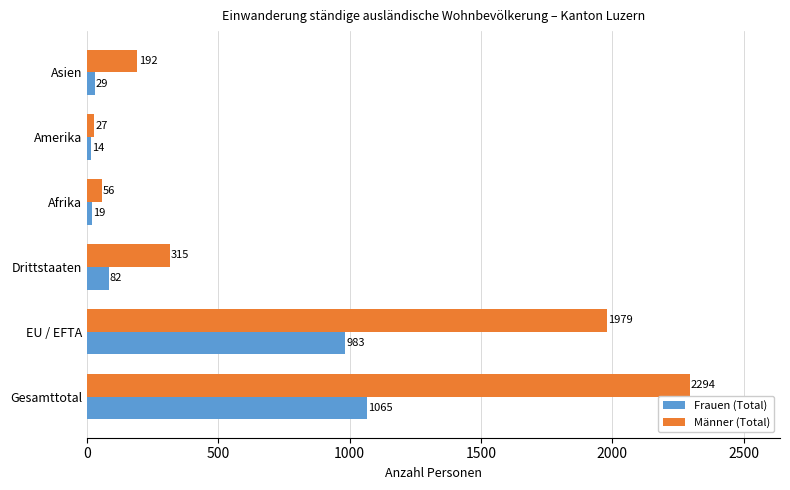

The Frauen (Total) series shows 983 at EU / EFTA. True or false?

True